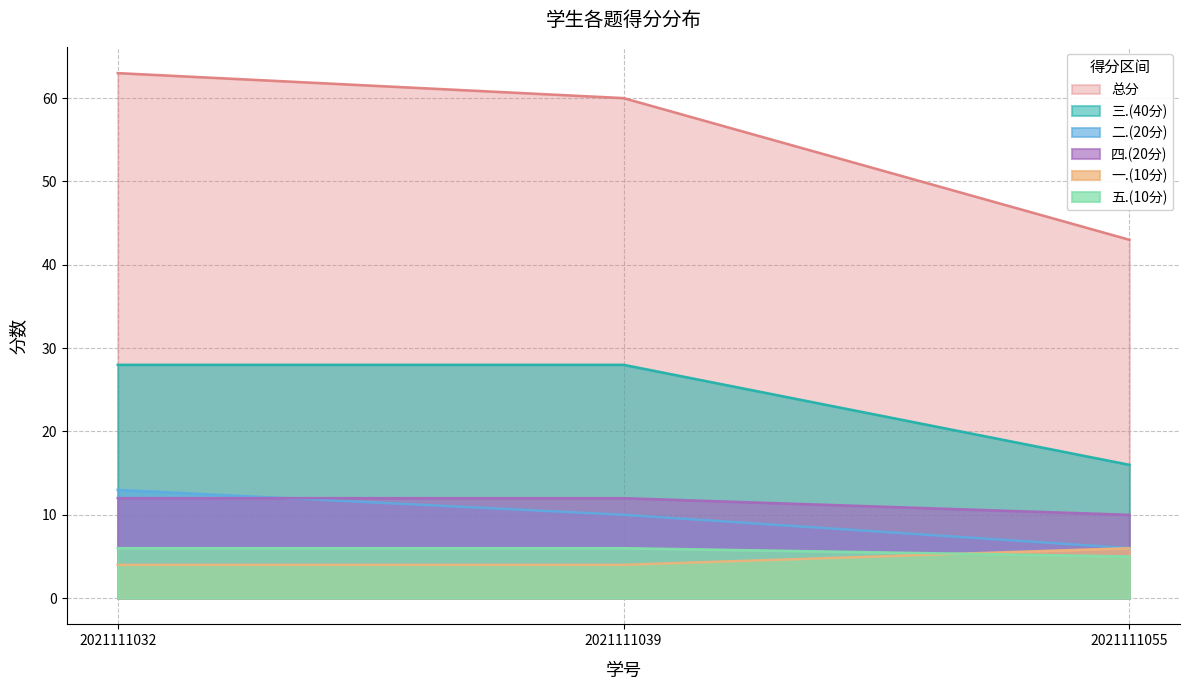

How many lines are shown in the chart?

6